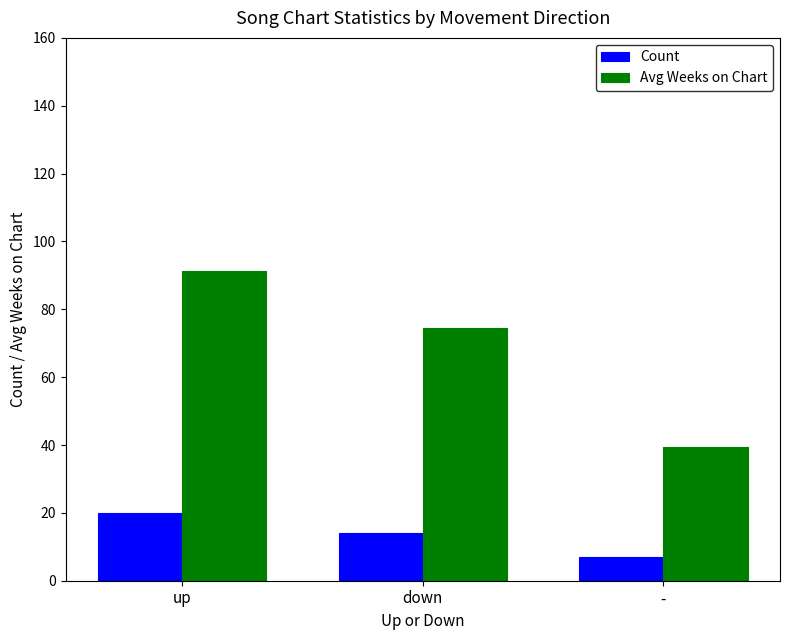

How many values in the Avg Weeks on Chart series are below 74?

1